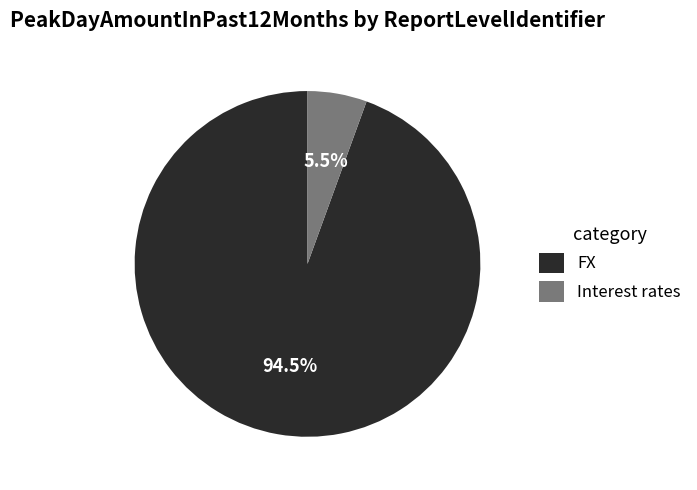

Rank the categories by value from lowest to highest.

Interest rates, FX